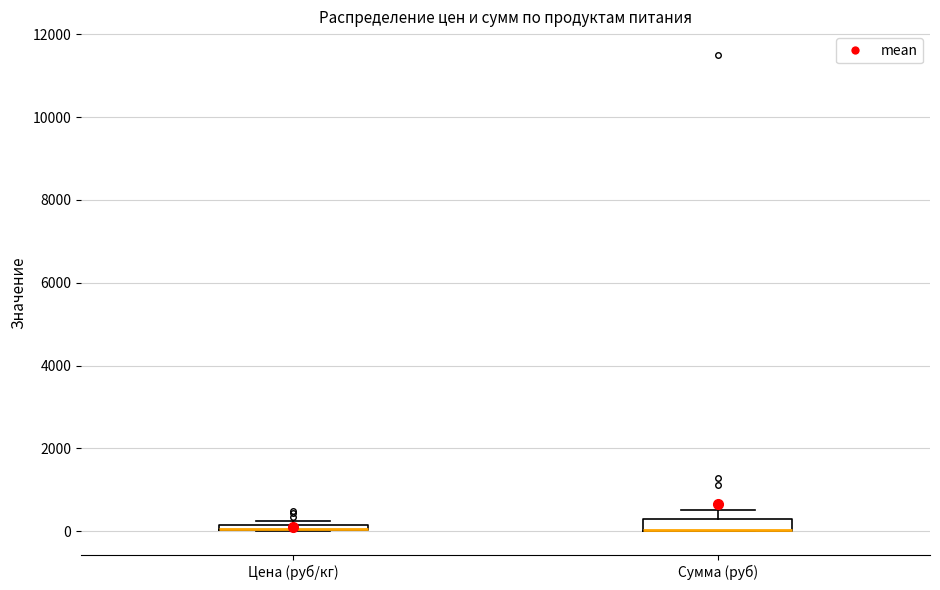

Where is the upper edge of the box for Цена (руб/кг) on the y-axis? The values are not printed on the chart, so give them approximately, as read against the axis.

200